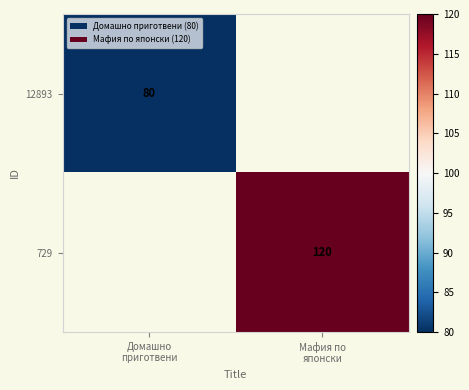

Between Домашно
приготвени and Мафия по
японски, which is larger?

Мафия по
японски